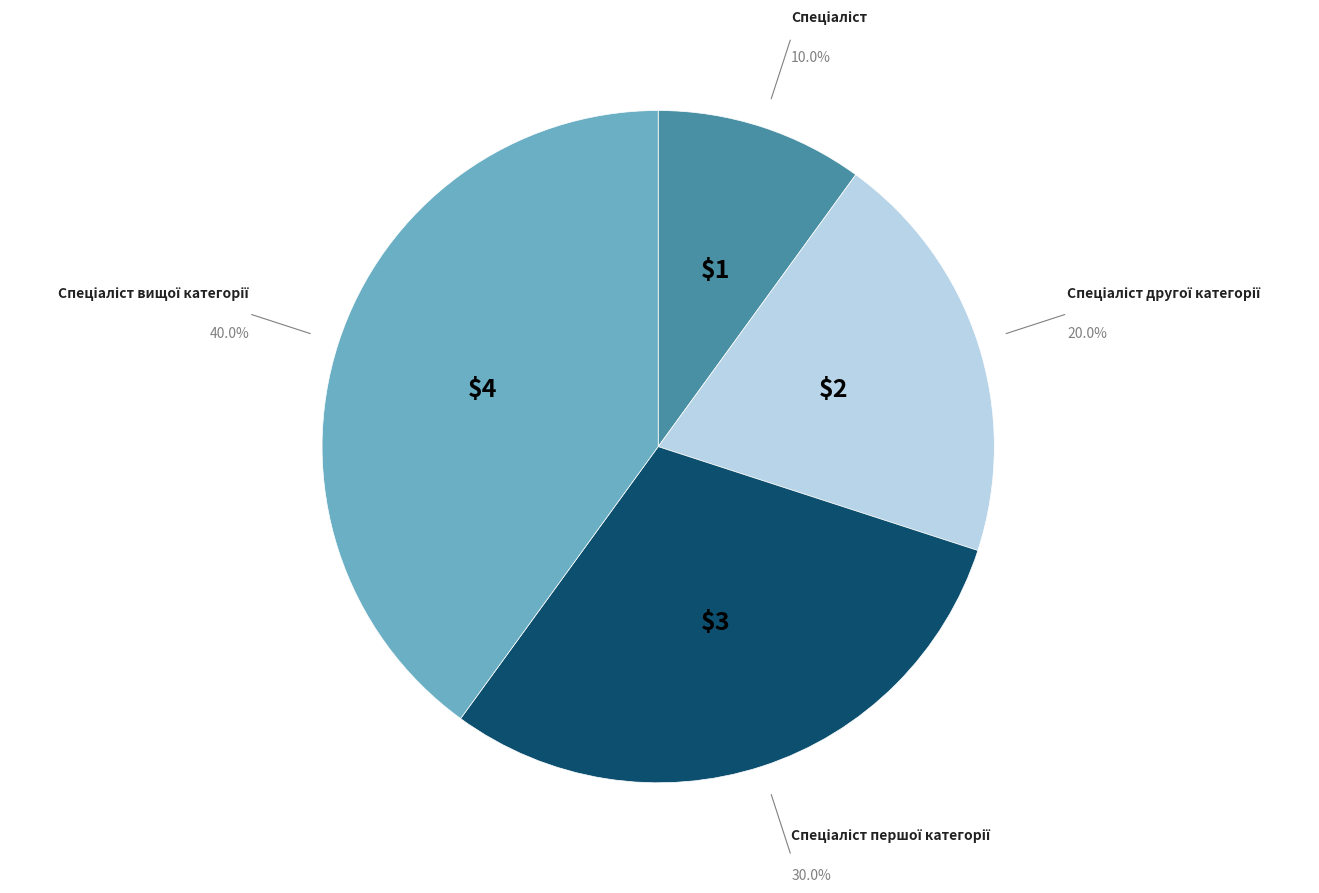

Is there any slice that represents more than half of the pie?

No